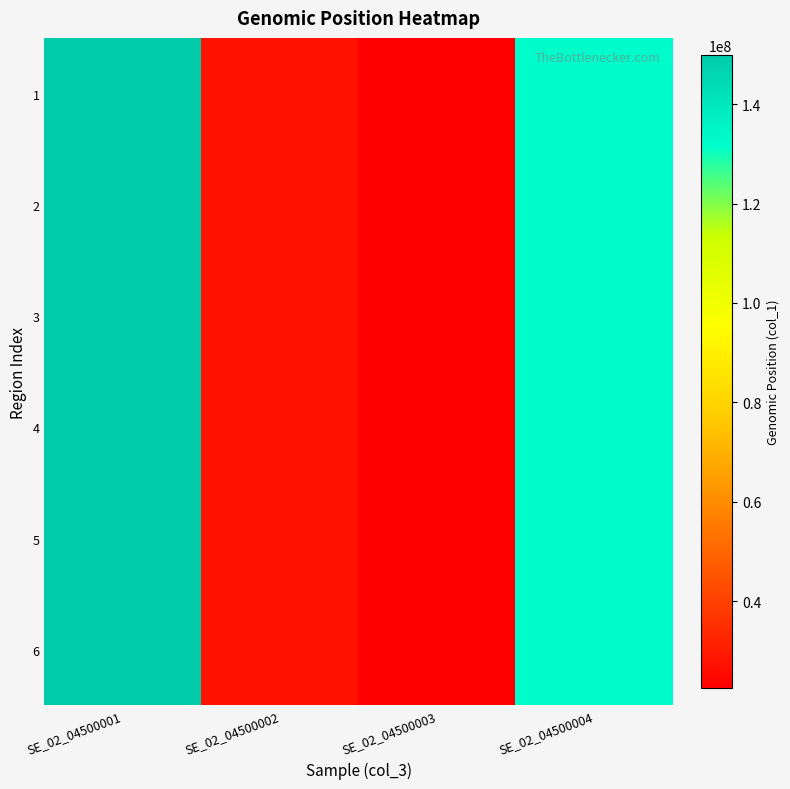

What is the difference between the highest and lowest values at SE_02_04500004?

23389